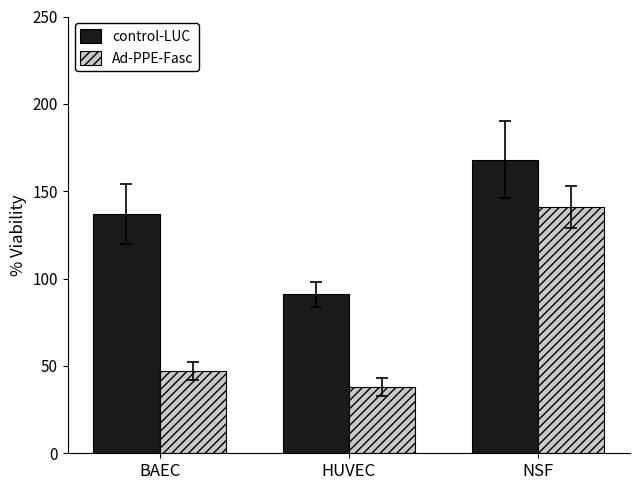

Reading left to right, transcribe all the data shown in this chart.

control-LUC: 137	91	168
Ad-PPE-Fasc: 47	38	141